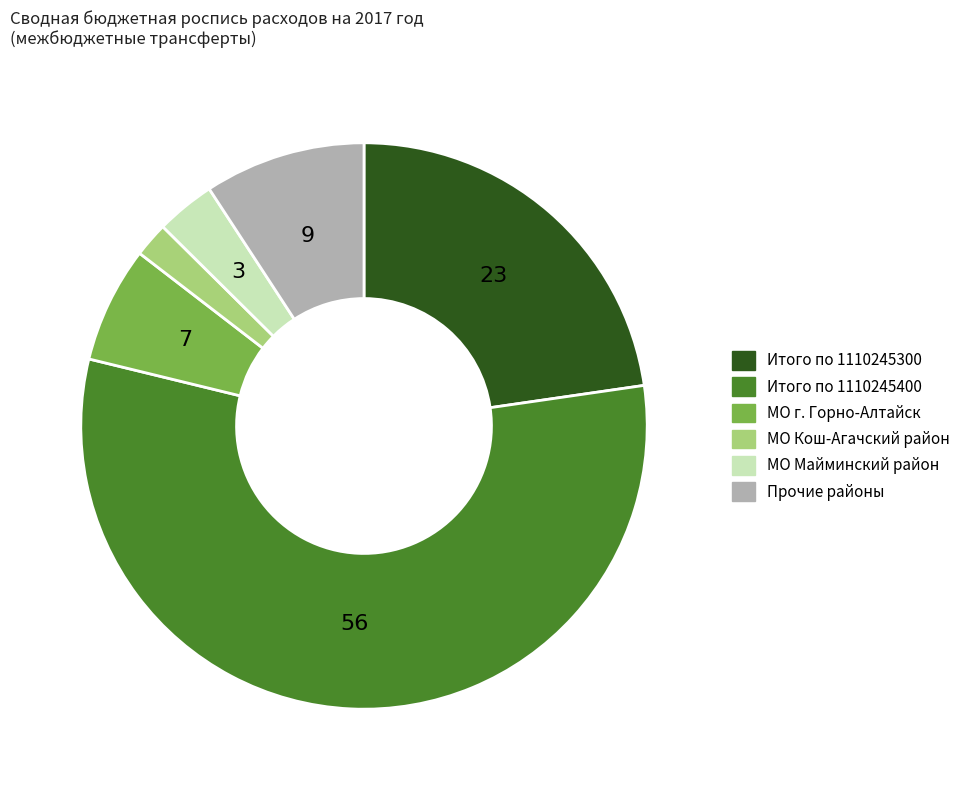

Is there any slice that represents more than half of the pie?

Yes